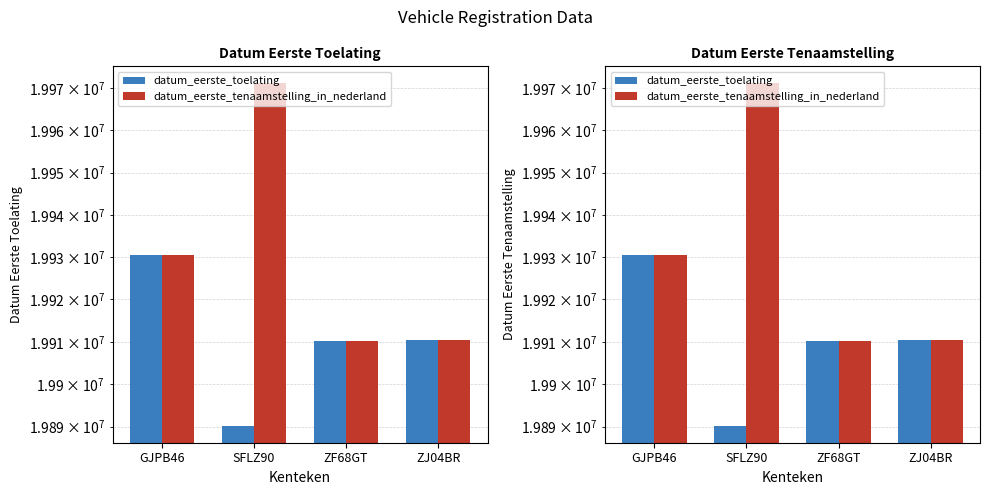

Rank the categories by datum_eerste_tenaamstelling_in_nederland value from highest to lowest.

SFLZ90, GJPB46, ZJ04BR, ZF68GT